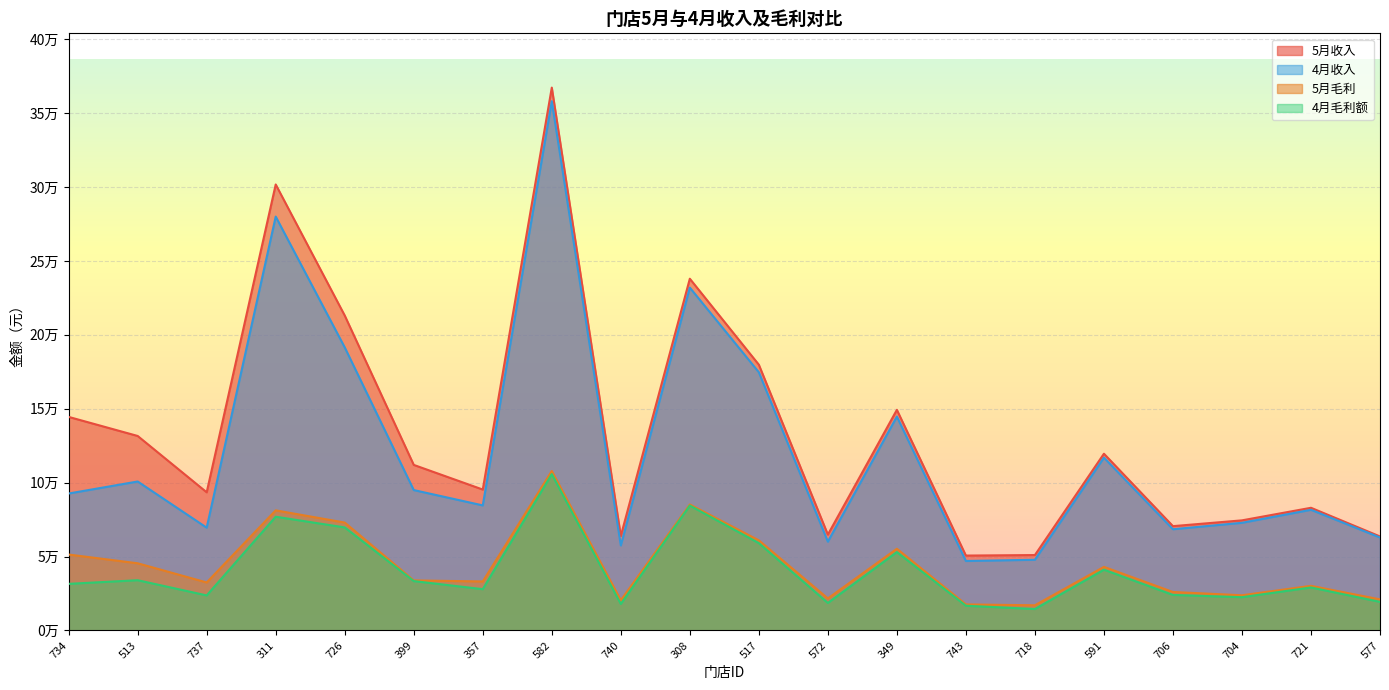

What is the lowest value of the 5月收入 series?

50682.8